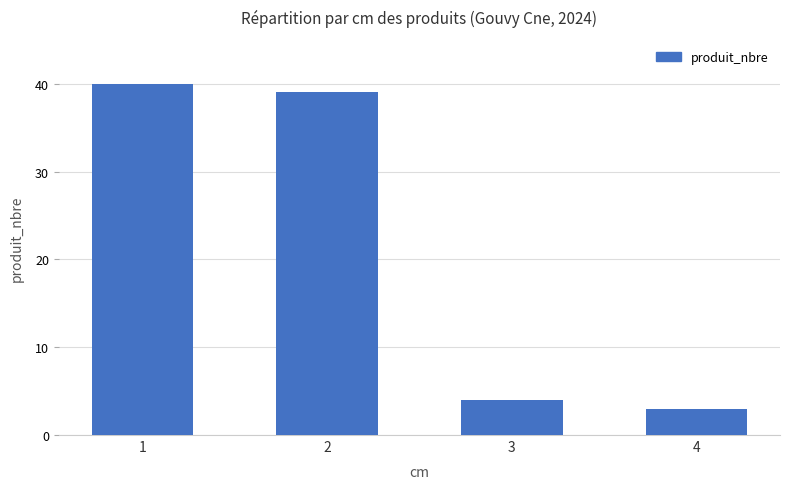

Where does the data first go above 39?

1